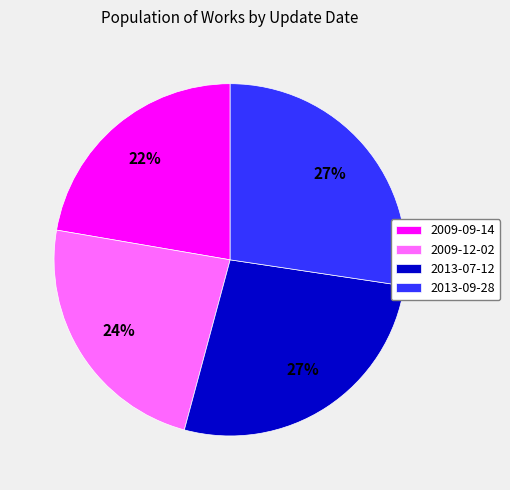

What percentage is the 2013-09-28 slice, to the nearest percent?

27%